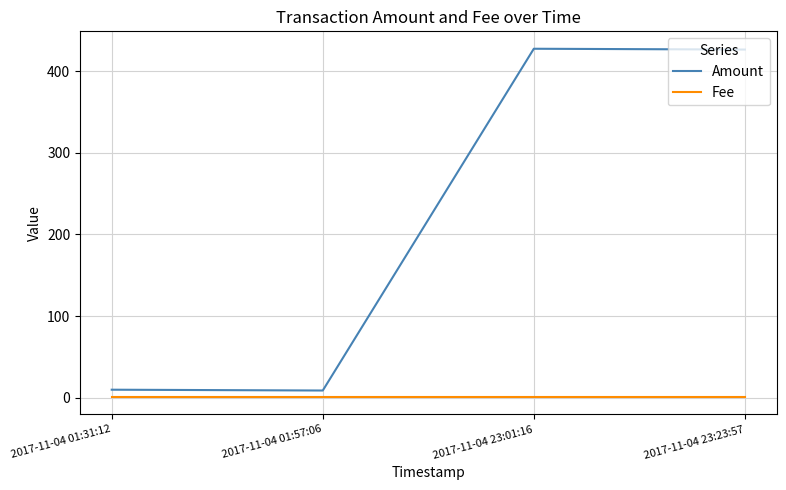

Between 2017-11-04 01:31:12 and 2017-11-04 23:23:57, which series saw the biggest shift?

Amount